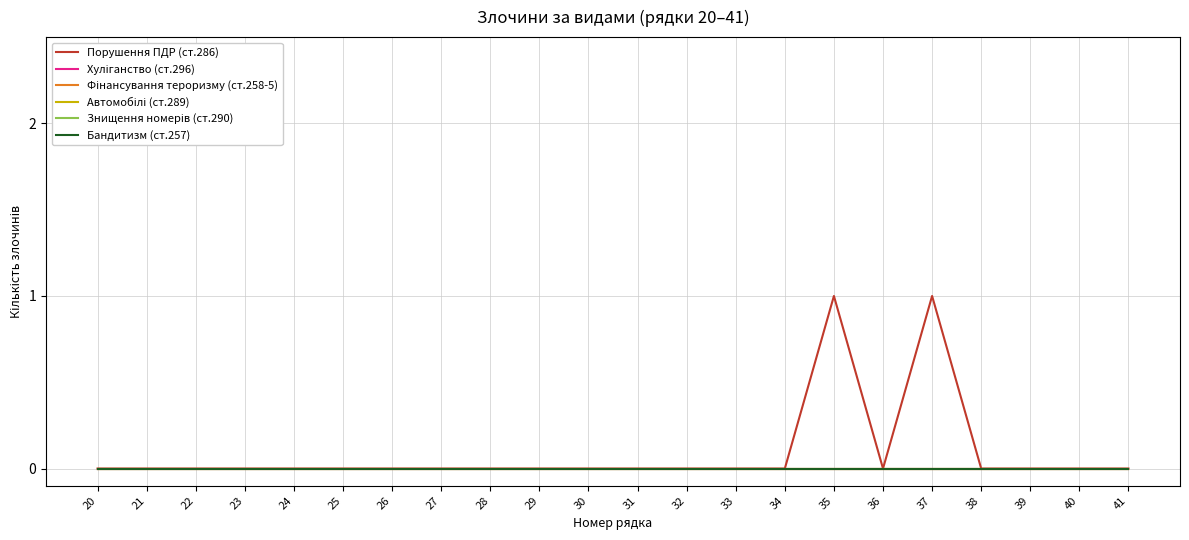

Is it true that Знищення номерів (ст.290) equals 0 at 31?

True